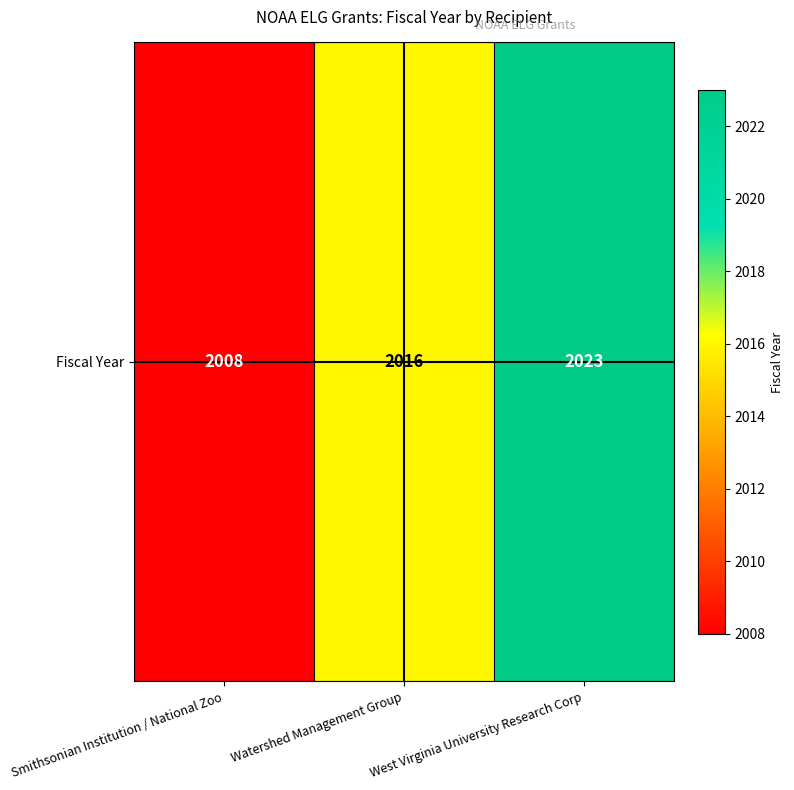

Count the values in the range 2008 to 2023.

3